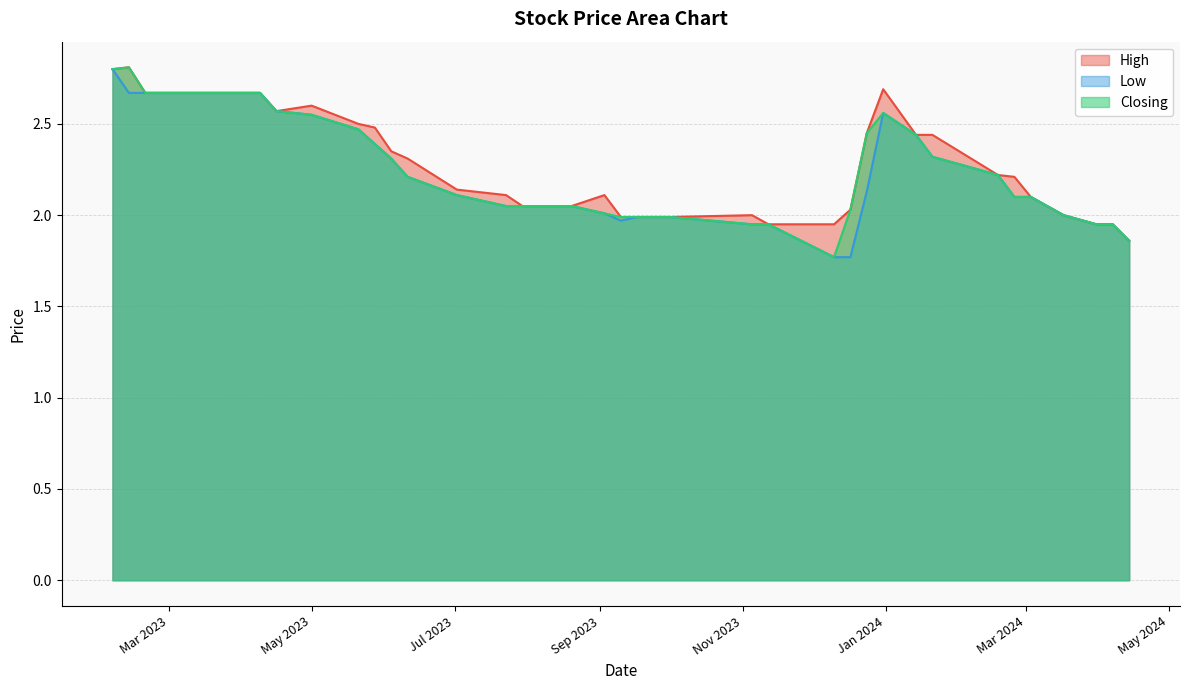

What is the highest value of the Closing series?

2.8